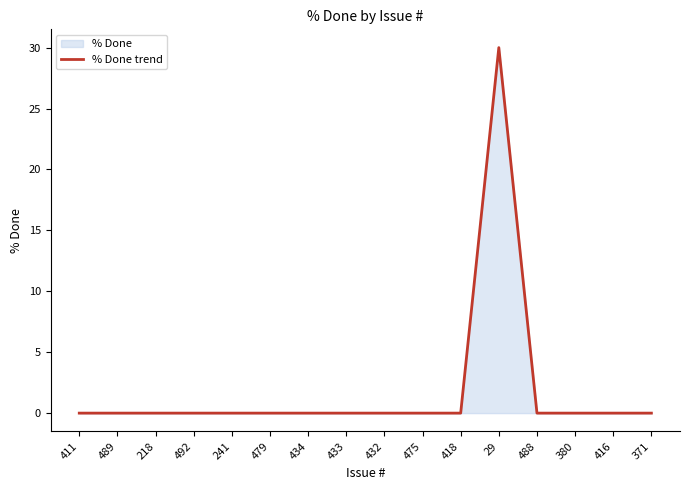

What is the average value?

2